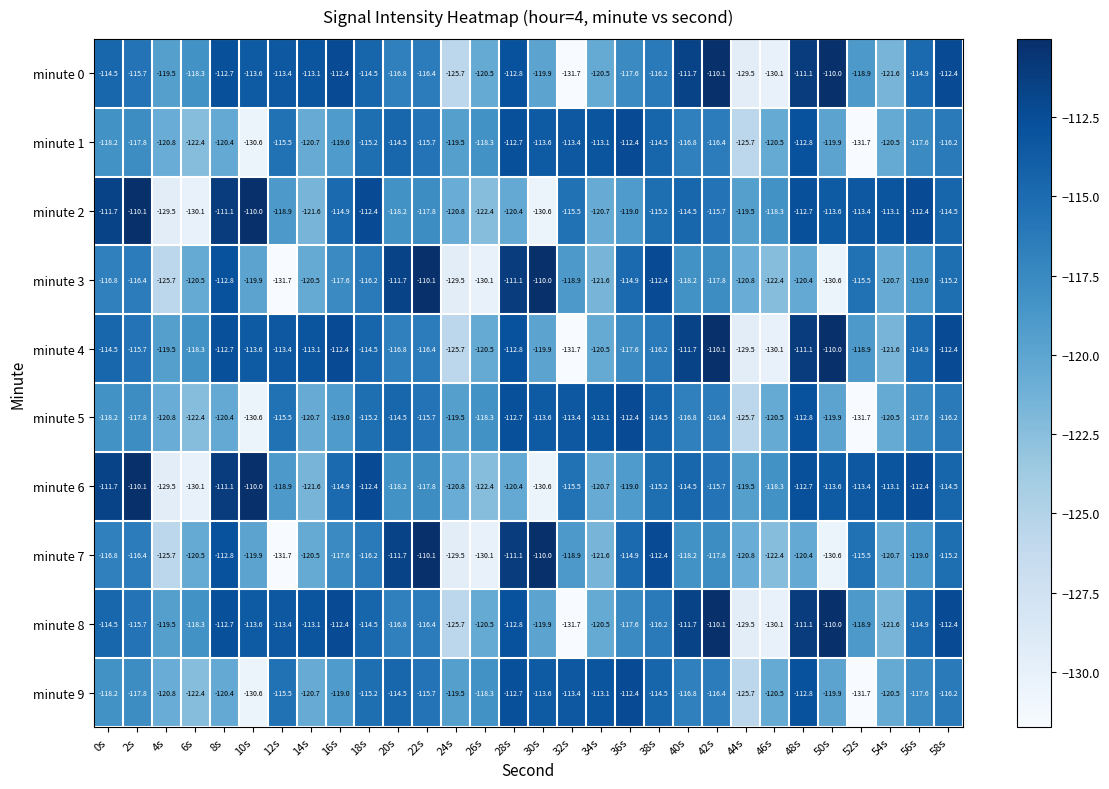

Where does the minute 0 series first go above -115?

0s